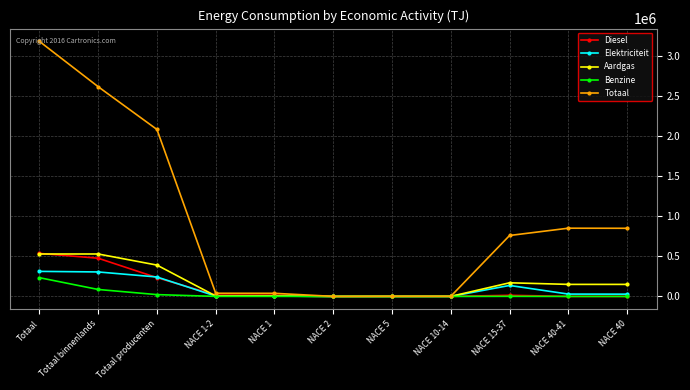

True or false: Benzine has more than 0 points higher than both neighbors.

True